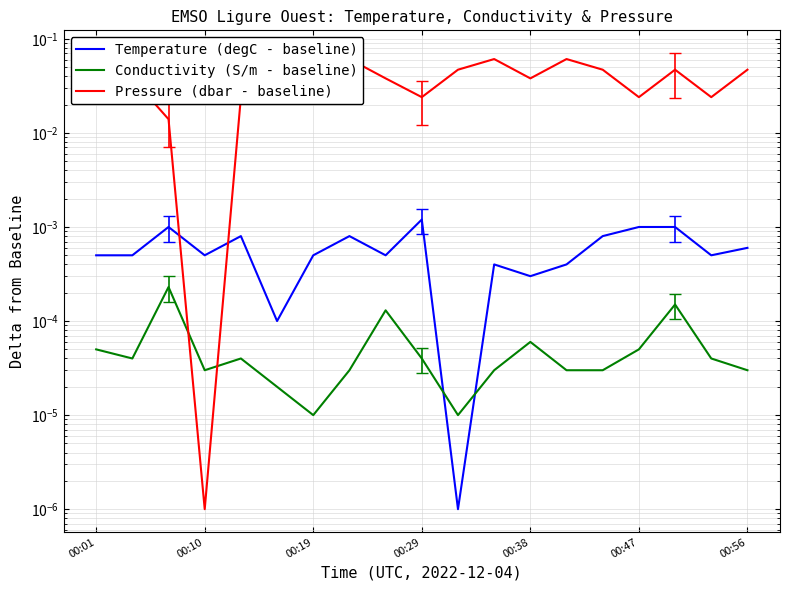

Which series has the largest total across all categories?

Pressure (dbar - baseline)